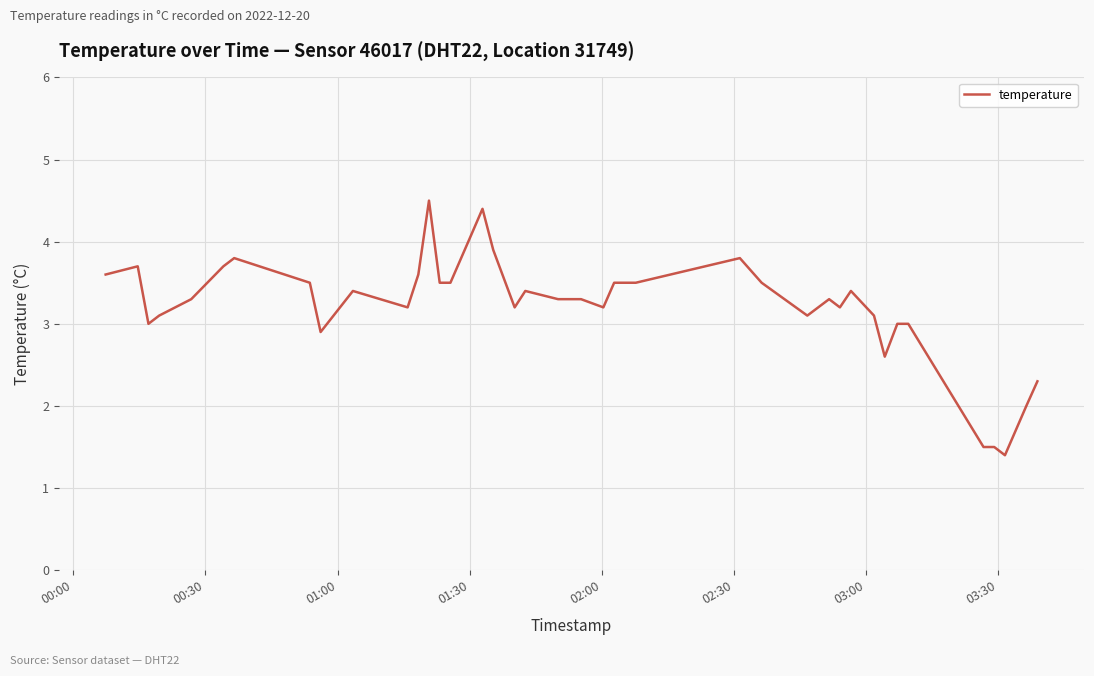

What is the maximum value shown in the chart?

4.5